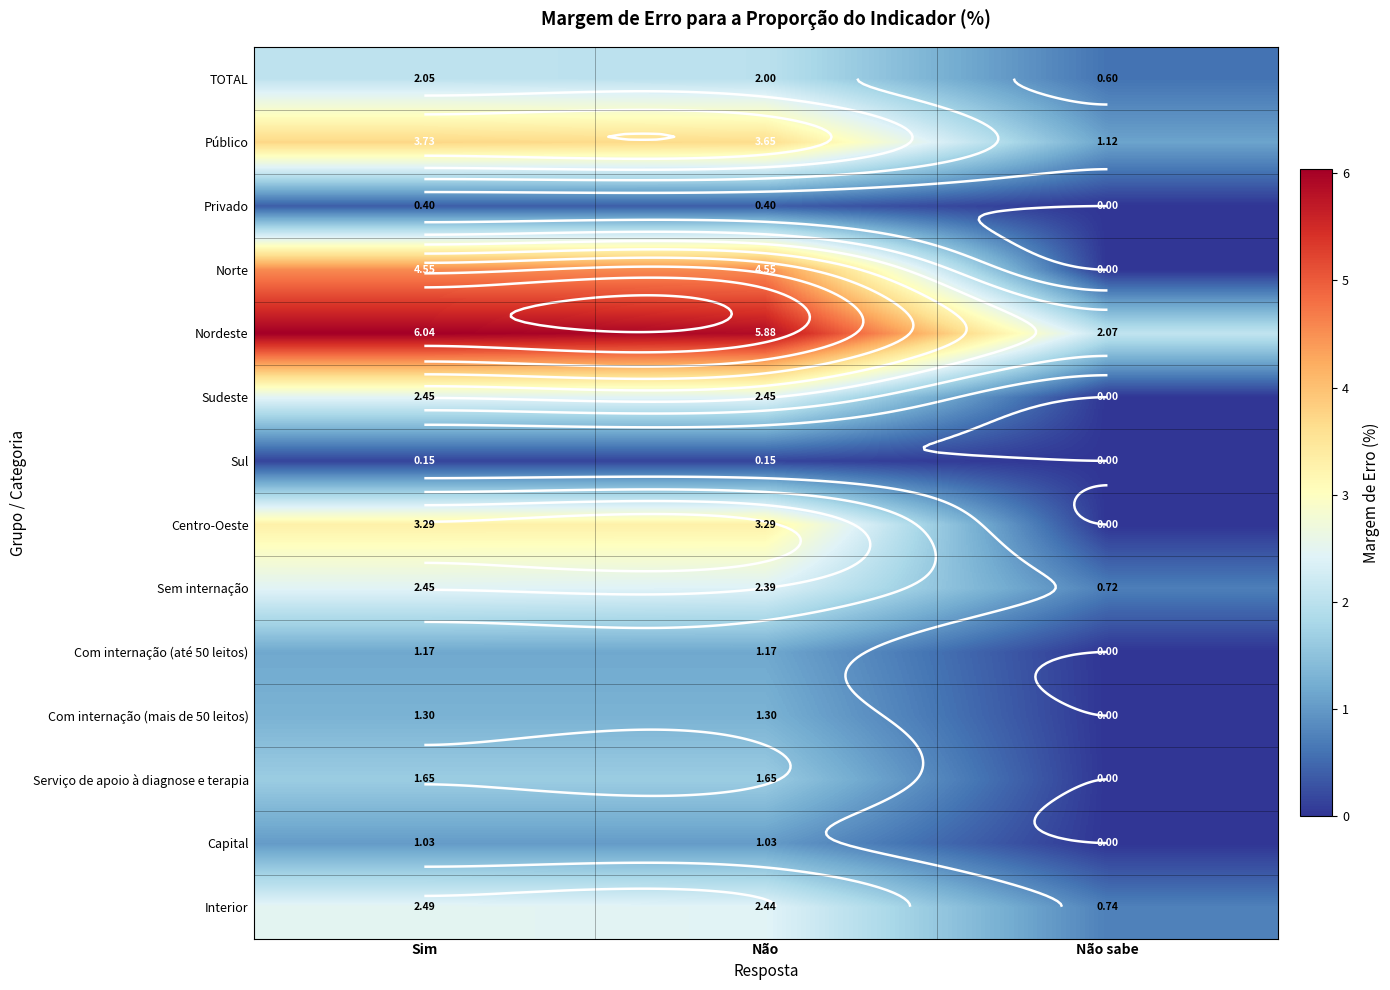

What is the average value of the Privado series?

0.3